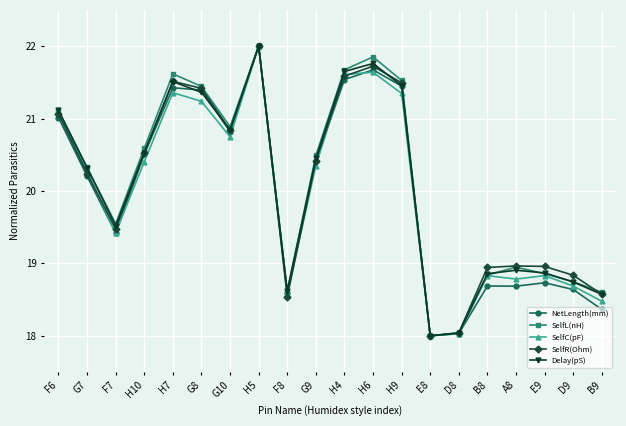

What is the total value across all series at G8?

106.9